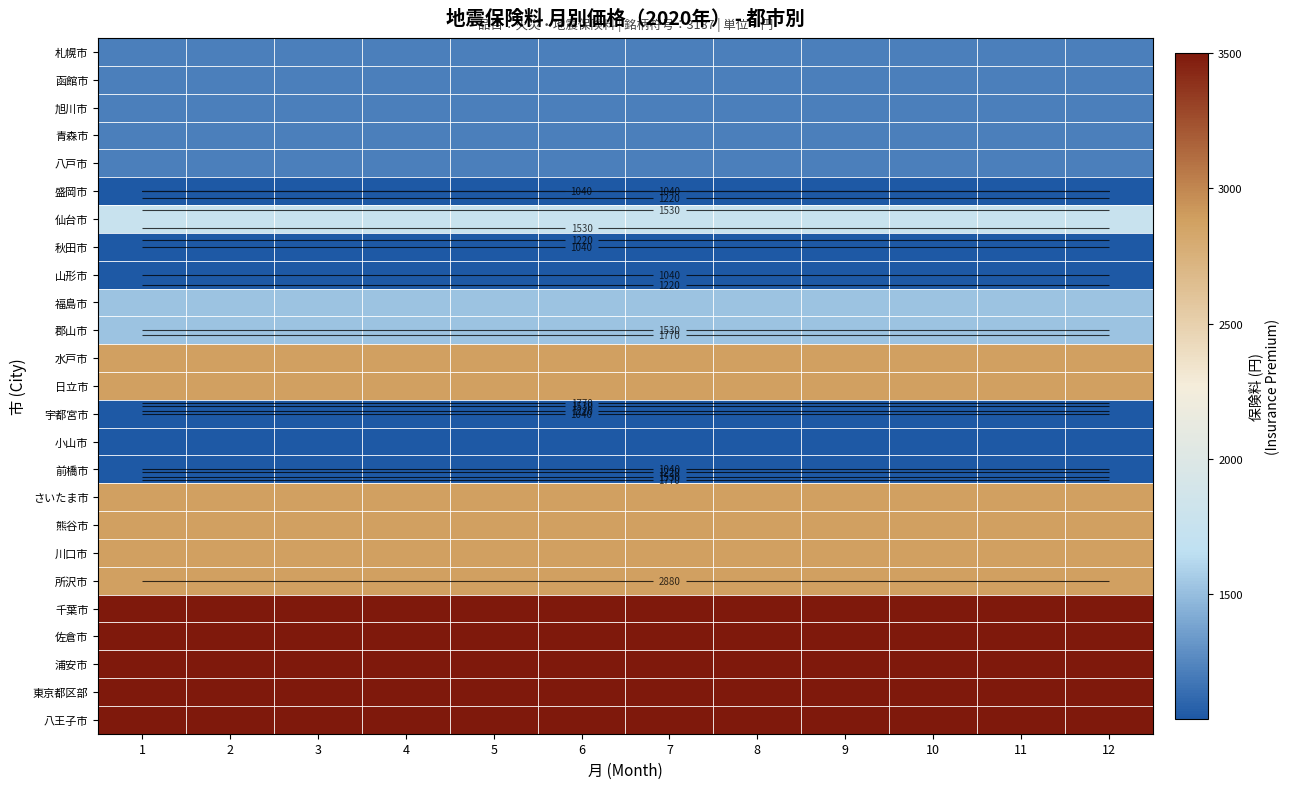

Is it true that 仙台市 equals 1770 at 10?

True